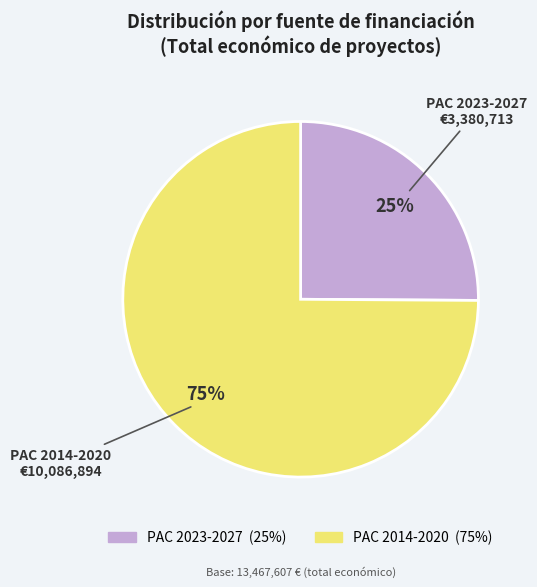

Is there a majority slice in this chart?

Yes